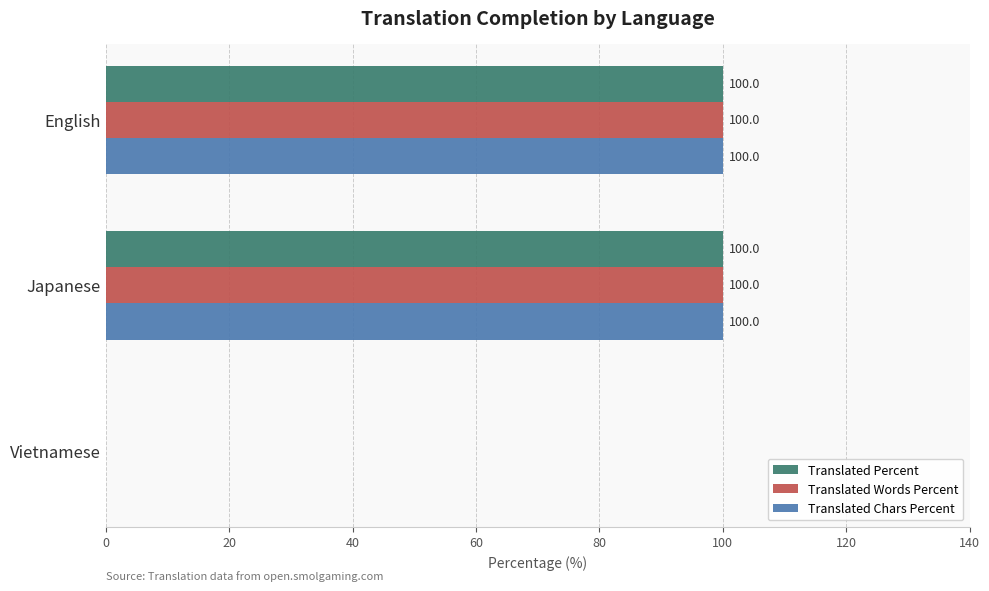

The value of Translated Chars Percent at Vietnamese is 37. True or false?

False